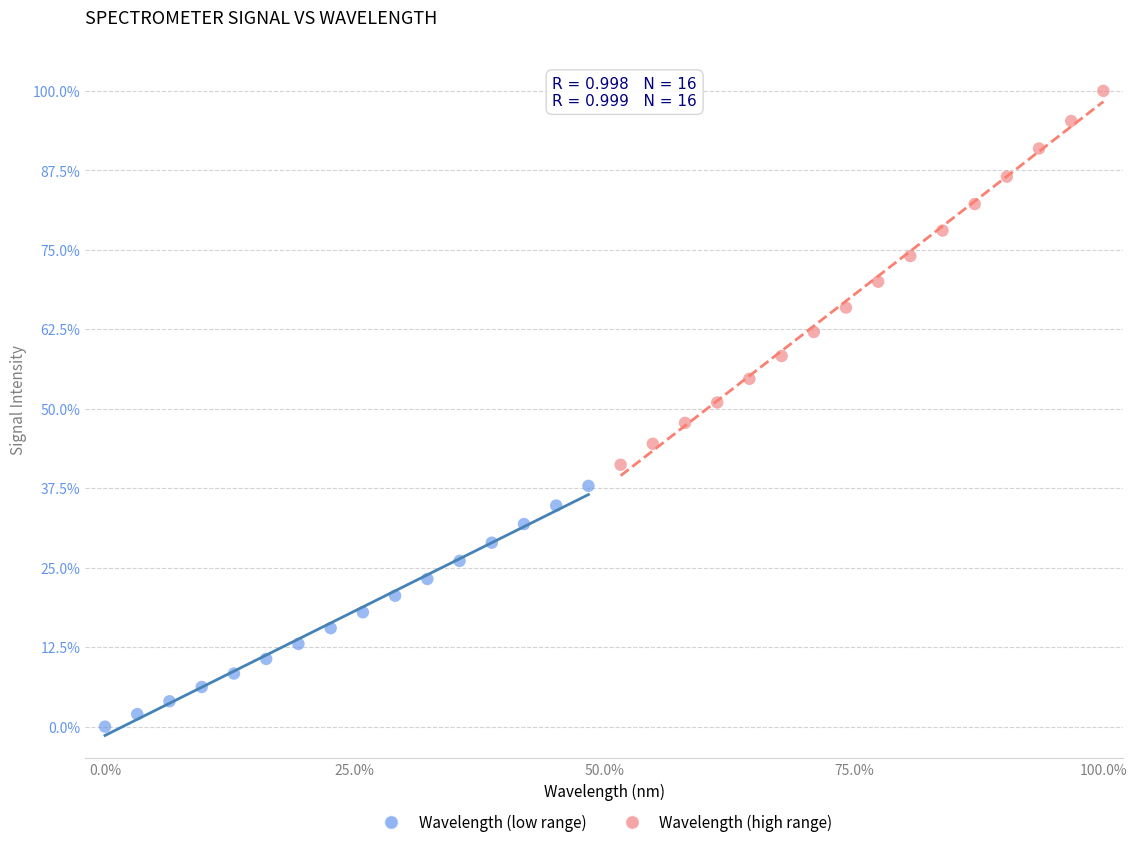

Which series reaches the minimum Y coordinate?

Wavelength (low range)